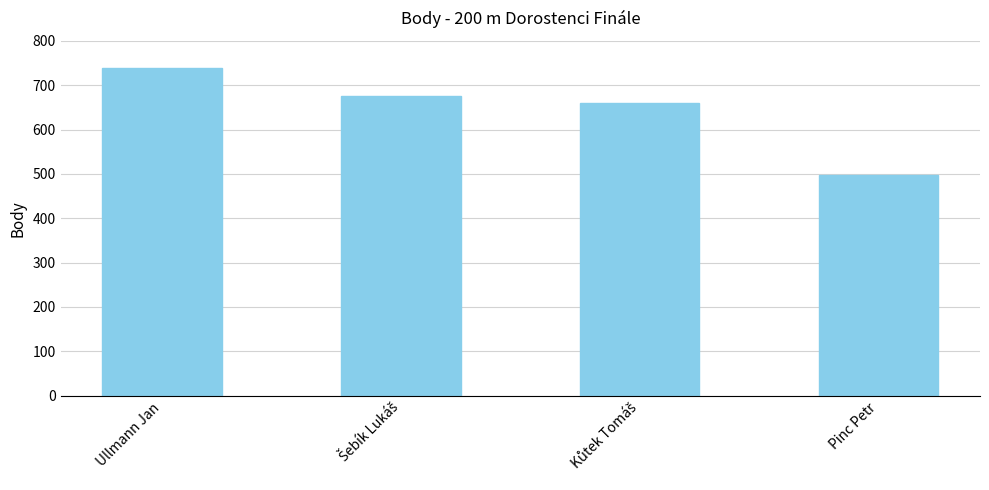

How many series are shown in this chart?

1